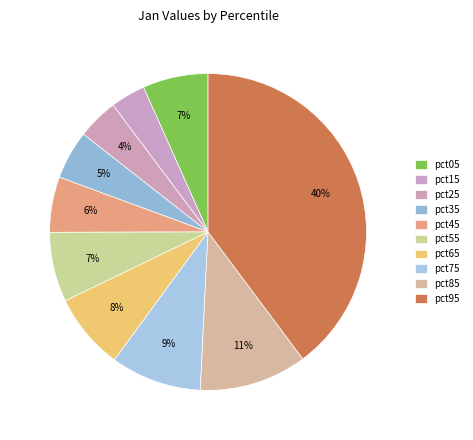

How many slices are in this pie chart?

10